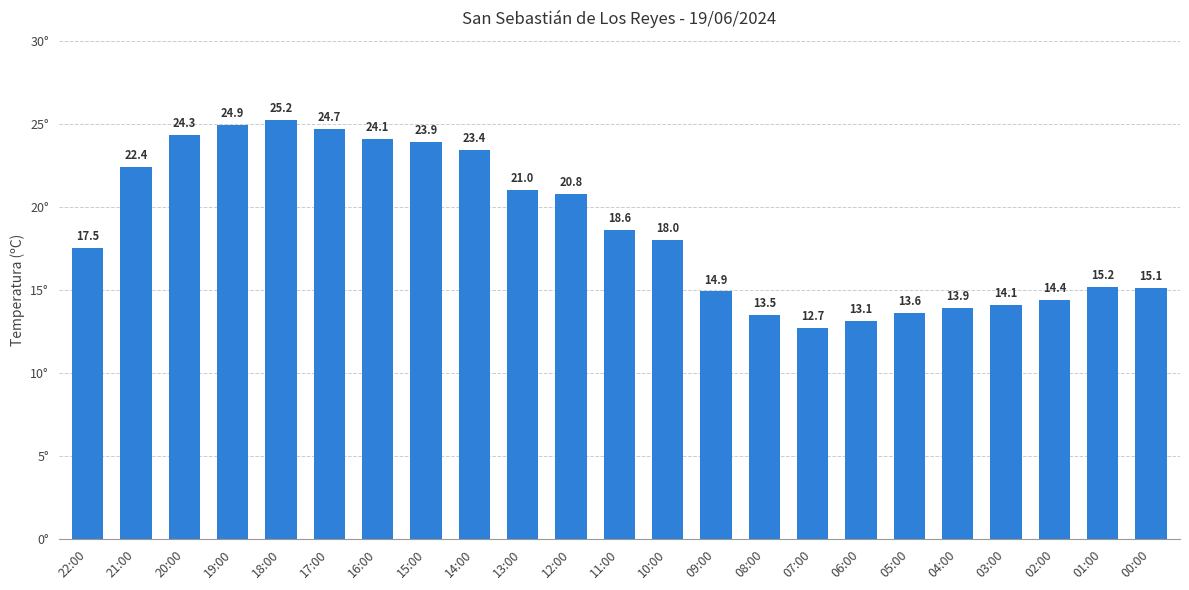

What is the label of the 22nd bar from the right?

21:00